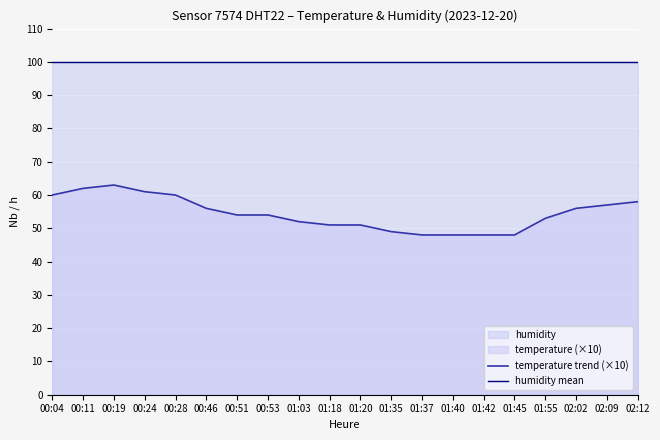

What is the smallest value displayed?

48.0